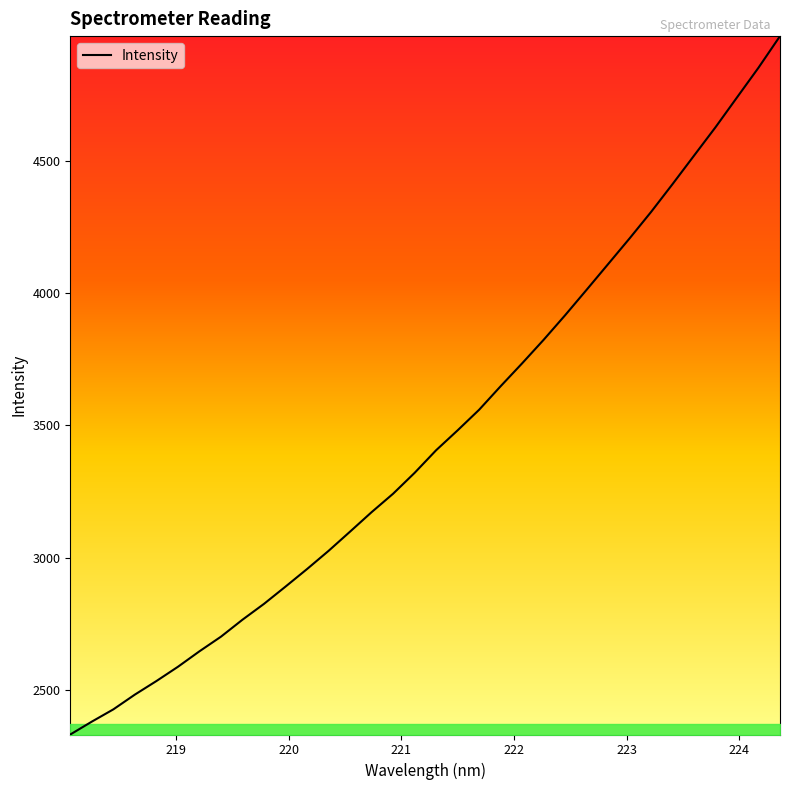

What is the maximum value shown in the chart?

4973.1